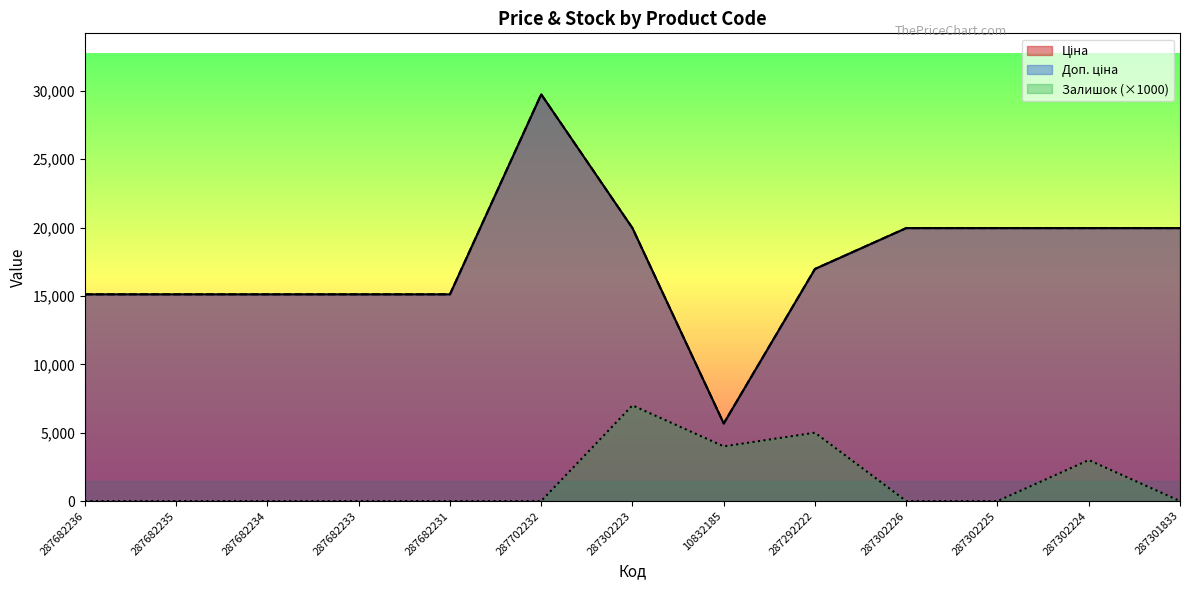

What is the spread (max minus min) of values at 287682234?

15120.0